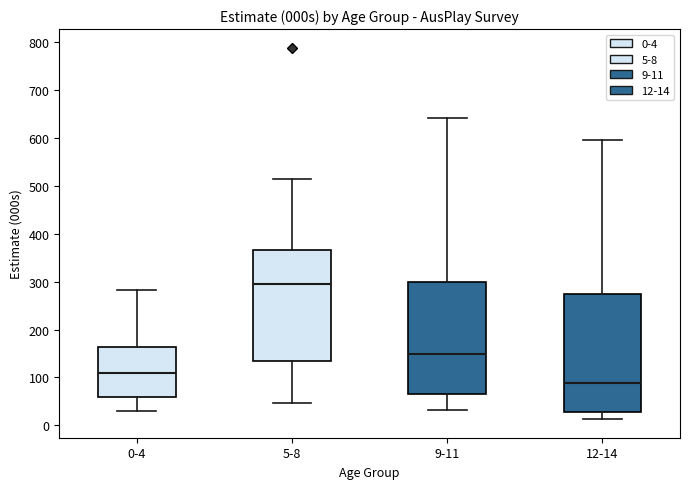

Reading left to right, read every box against the y-axis: the position of its median line, the range the box covers, and the ends of its whiskers. The values are not printed on the chart, so give them approximately, as read against the axis.

0-4: median 110, box 60 to 160, whiskers 30 to 280
5-8: median 300, box 130 to 370, whiskers 50 to 510
9-11: median 150, box 70 to 300, whiskers 30 to 640
12-14: median 90, box 30 to 270, whiskers 10 to 600